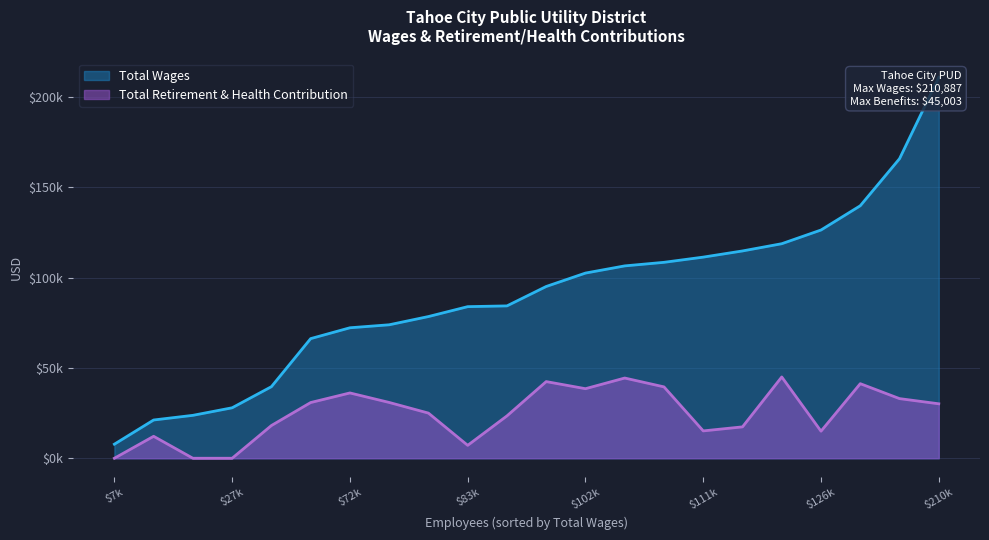

True or false: Total Retirement & Health Contribution and Total Wages intersect in this chart.

False